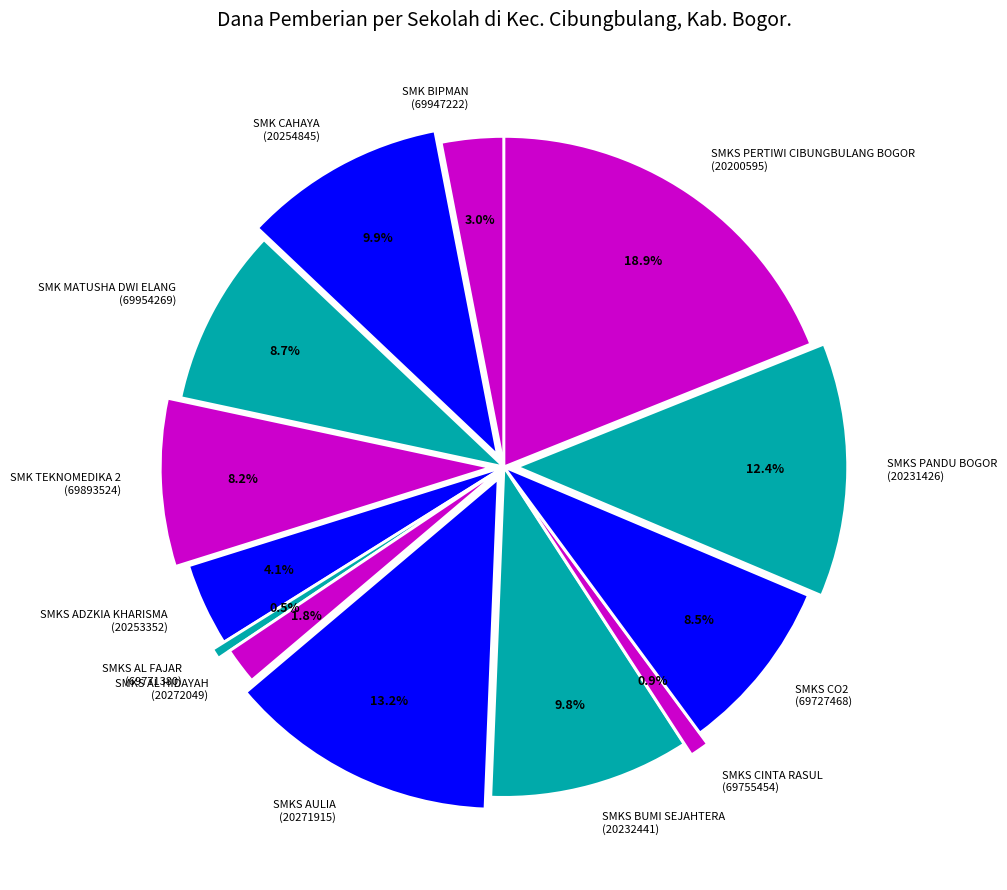

What portion of the pie excludes SMKS PERTIWI CIBUNGBULANG BOGOR (20200595)?

81.1%